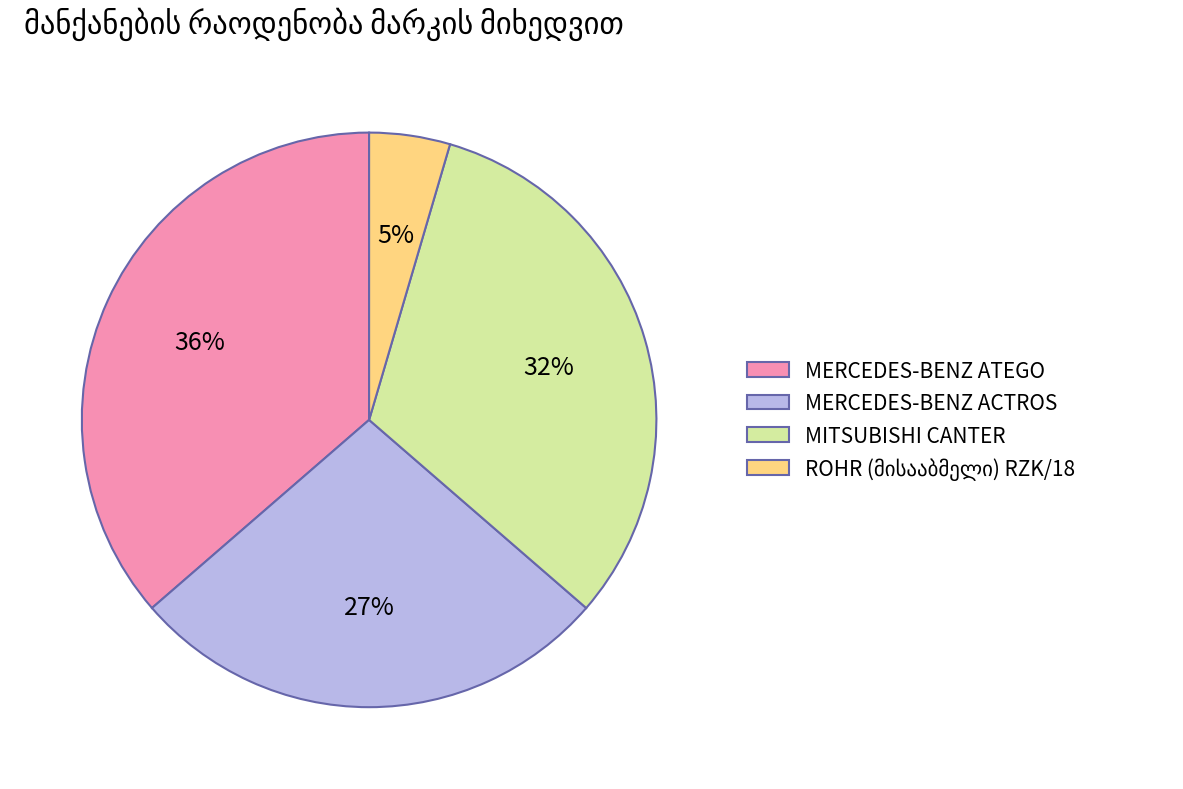

True or false: MITSUBISHI CANTER accounts for 39% of the total.

False